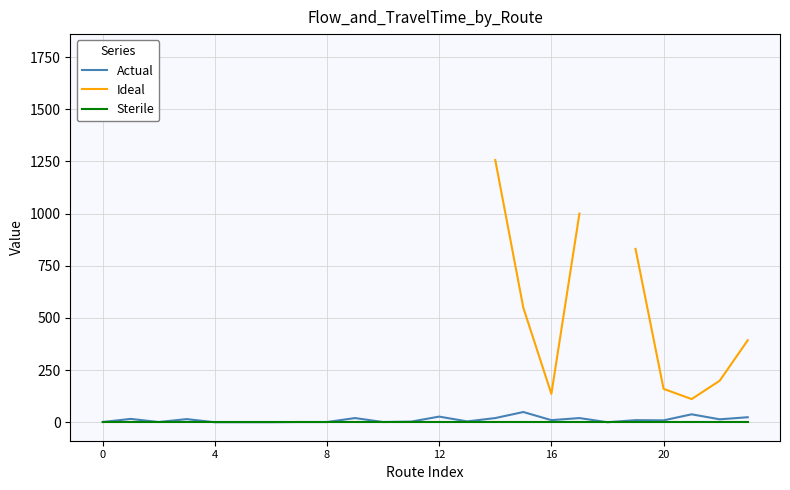

True or false: Actual and Ideal intersect in this chart.

False